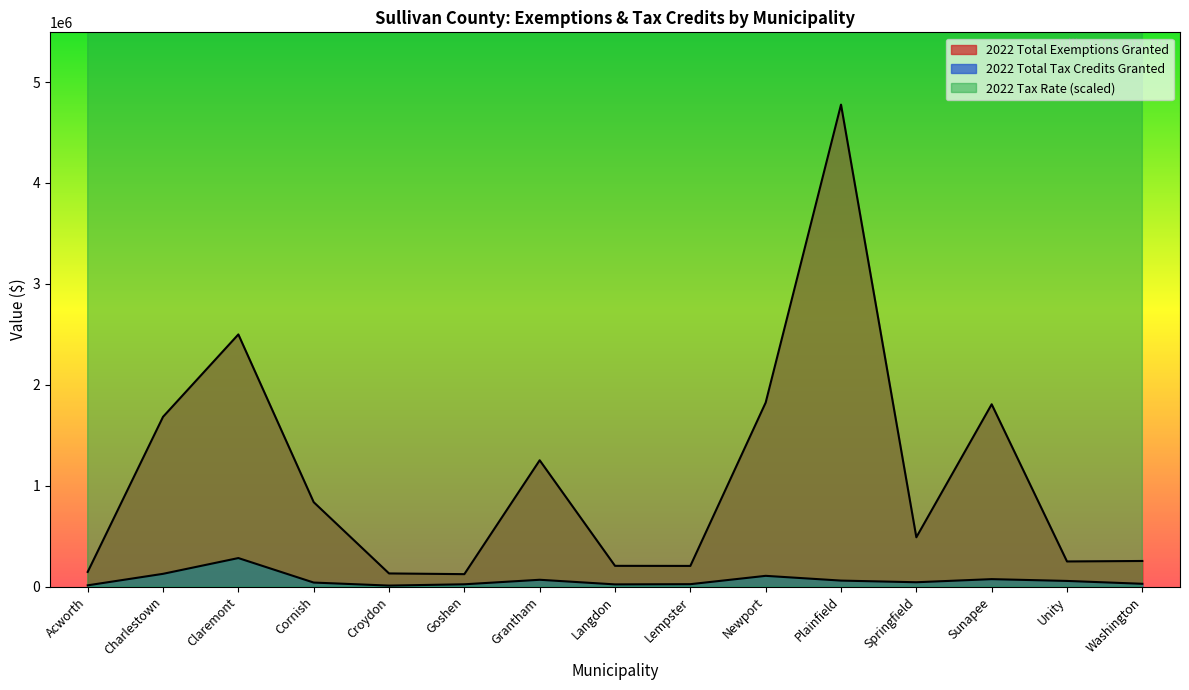

Where does the 2022 Total Exemptions Granted series first go above 488300?

Charlestown